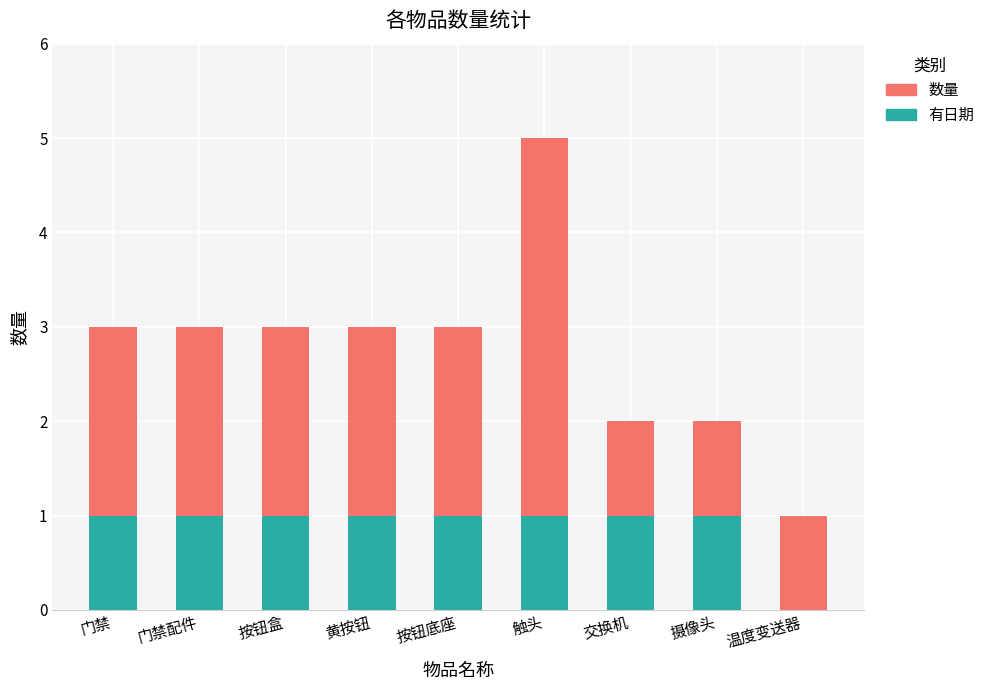

The 有日期 series shows 2 at 按钮盒. True or false?

False